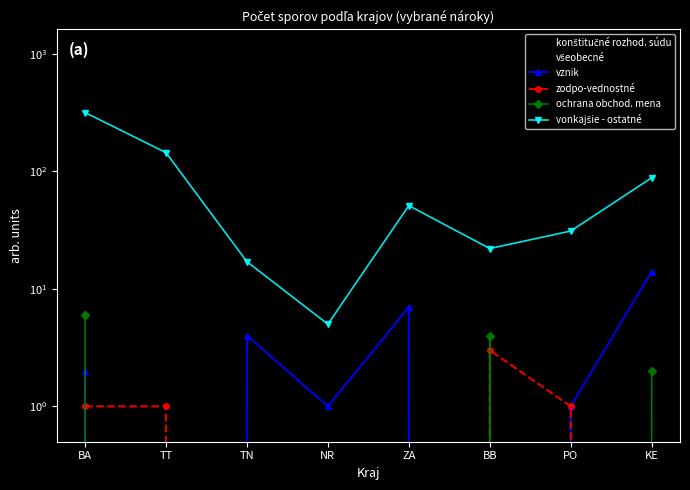

True or false: zodpo-vednostné has more than 2 points higher than both neighbors.

False